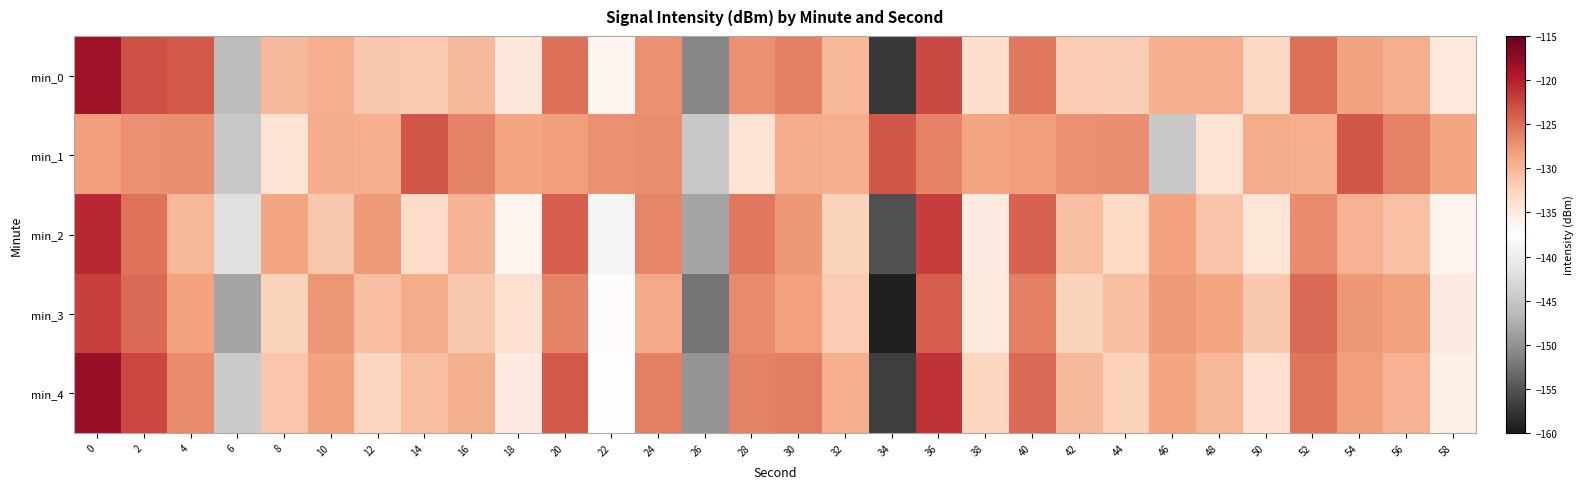

What is the total value across all series at 42?

-652.5